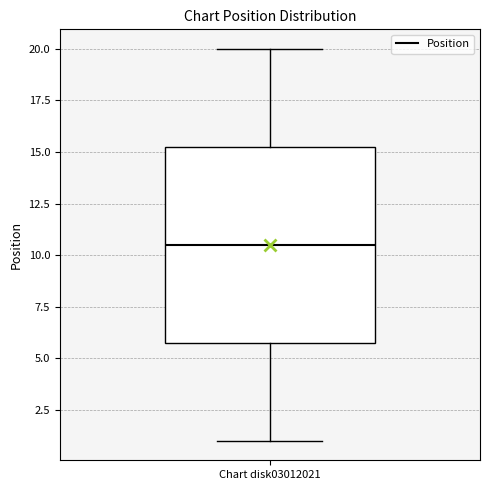

Read this box plot against the y-axis: the position of the median line, the range covered by the box, and the ends of both whiskers. The values are not printed on the chart, so give them approximately, as read against the axis.

median 10.5, box 6.0 to 15.5, whiskers 1.0 to 20.0